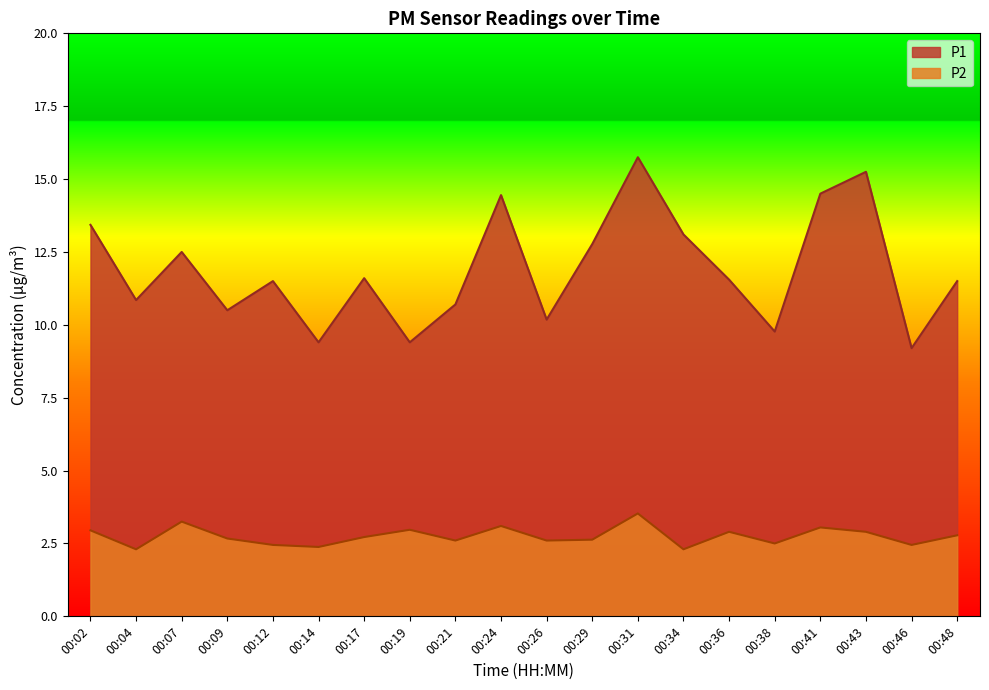

True or false: P1 and P2 cross at least once.

False